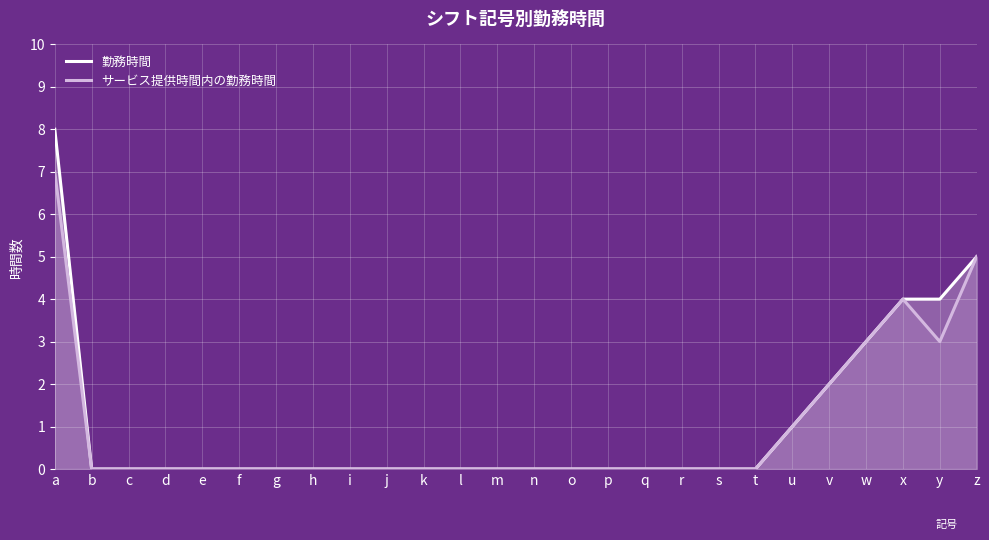

Rank the series by their average value, from highest to lowest.

勤務時間, サービス提供時間内の勤務時間